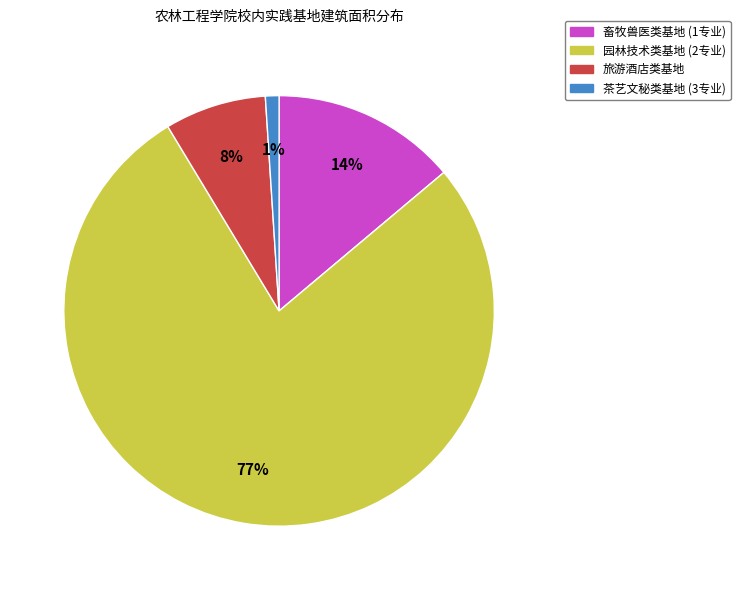

Rank the categories by value from highest to lowest.

园林技术类基地 (2专业), 畜牧兽医类基地 (1专业), 旅游酒店类基地, 茶艺文秘类基地 (3专业)